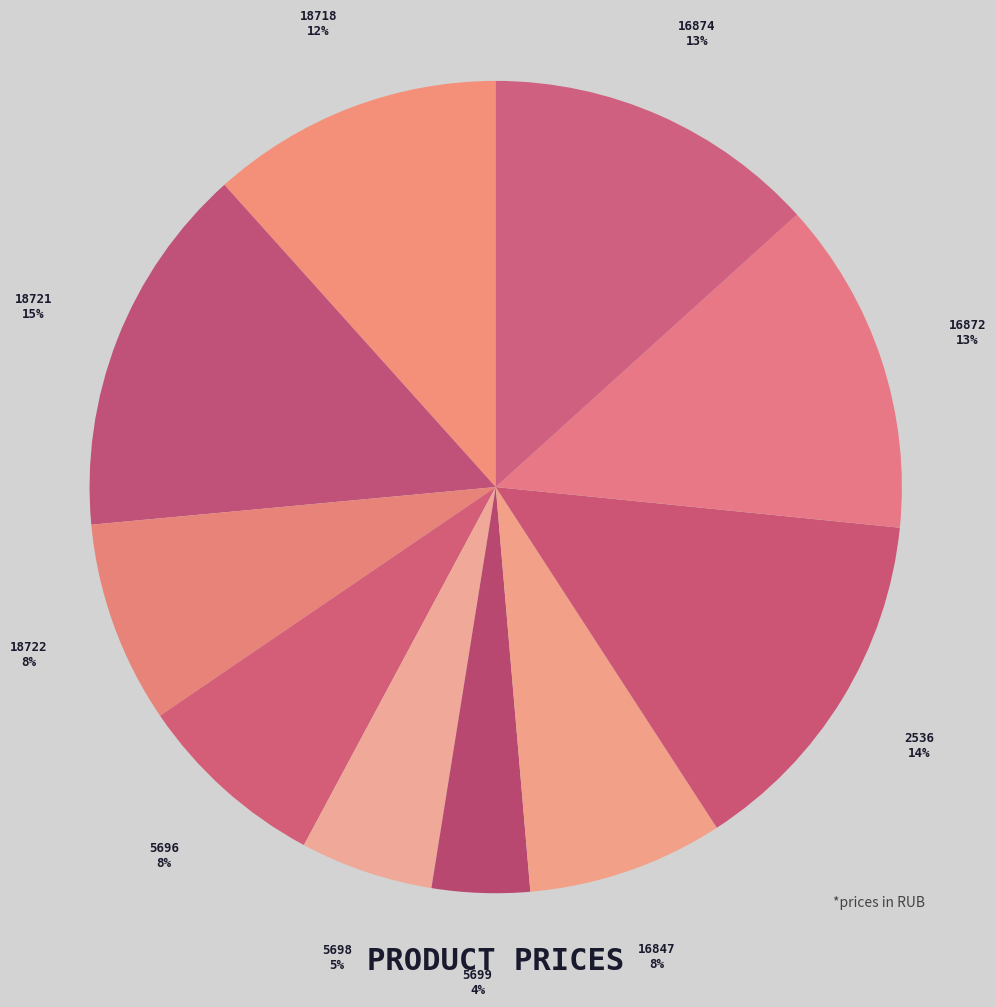

To the nearest percent, what percentage of the pie is 5696?

8%